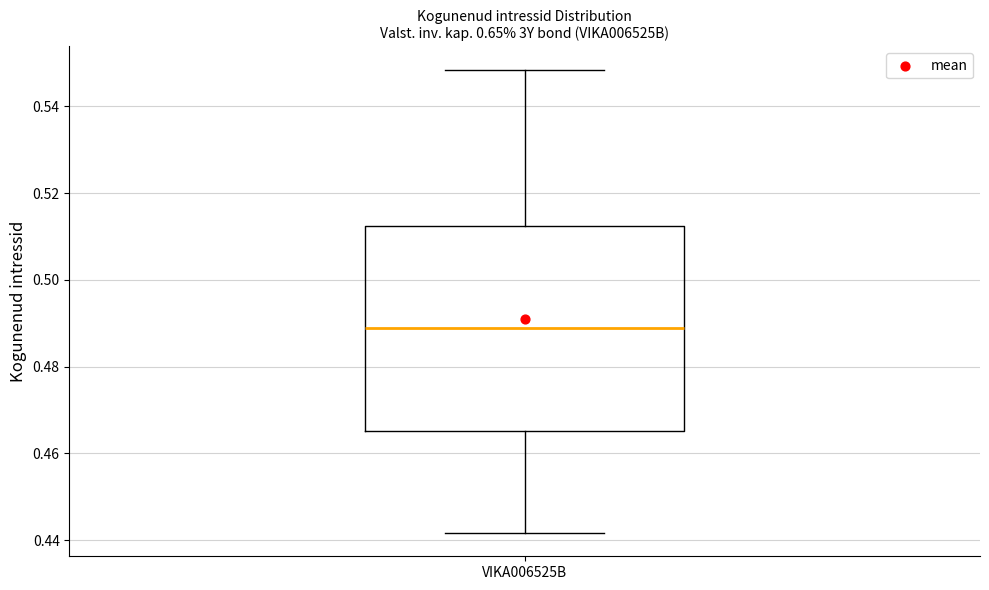

Transcribe this box plot: give where the median line is, the range the box spans, and where the two whiskers end, as read against the y-axis. The values are not printed on the chart, so give them approximately, as read against the axis.

median 0.488, box 0.466 to 0.512, whiskers 0.442 to 0.548